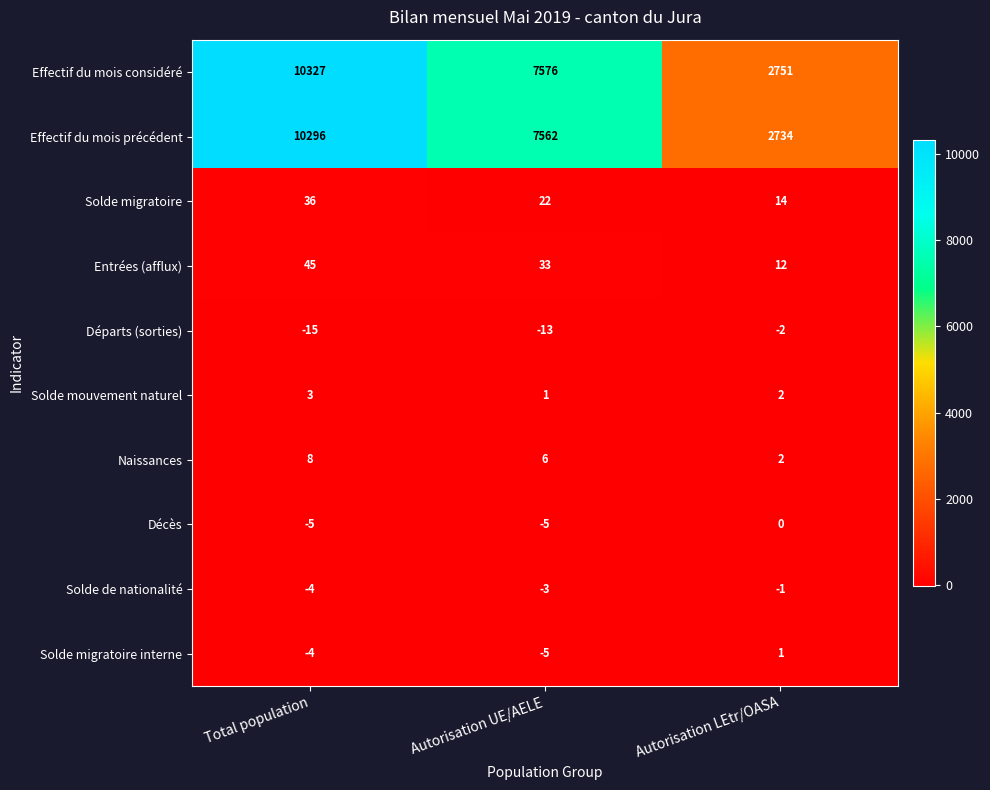

How many series are shown in this chart?

10